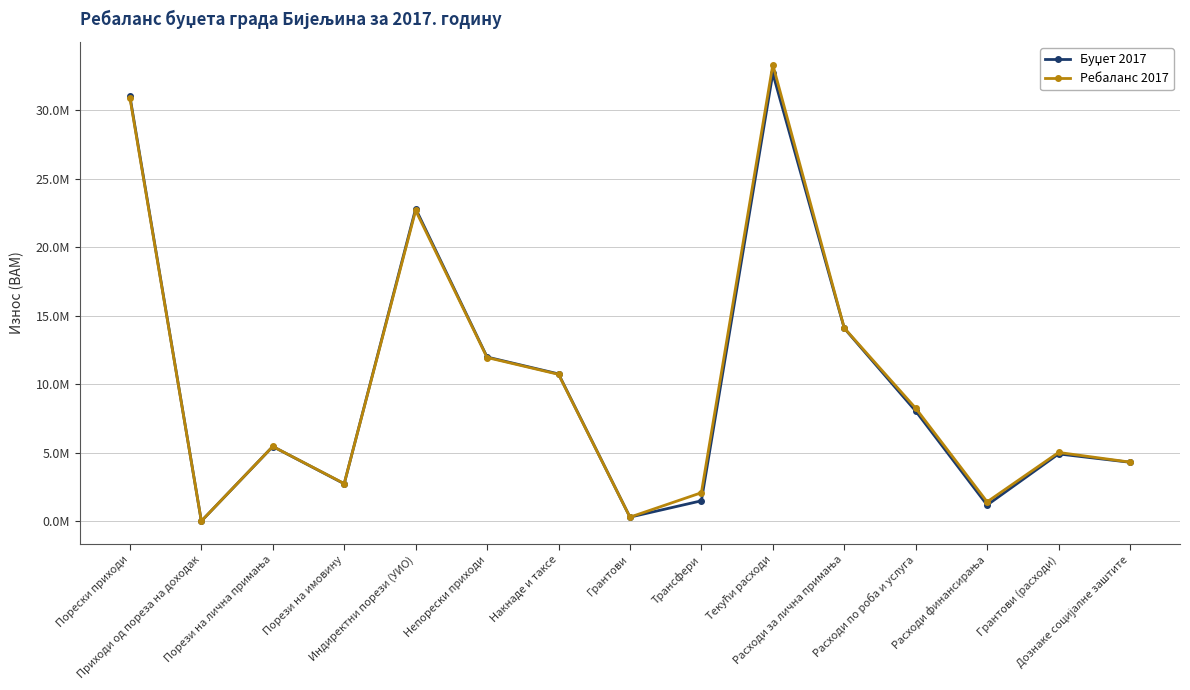

Reading right to left, transcribe all the data shown in this chart.

Буџет 2017: 4298500	4905500	1178030	8033220	14078020	32666270	1487000	295000	10744800	11975800	22800000	2730000	5448420	4000	31001420
Ребаланс 2017: 4310500	5014500	1410030	8241241	14094330	33309000	2077000	295000	10713278	11940505	22671102	2745000	5452000	8000	30895102